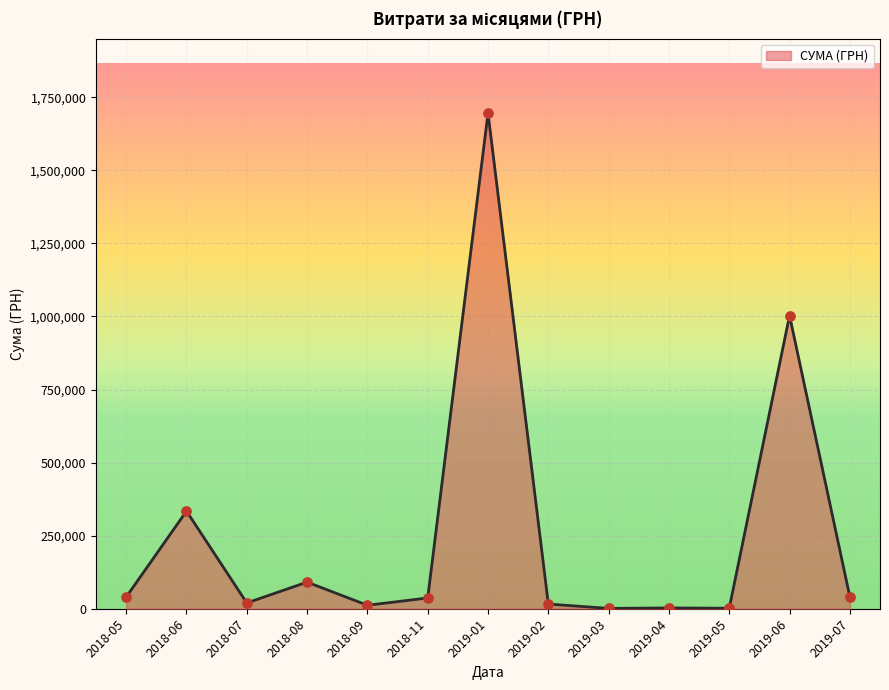

Which label corresponds to the largest value in the chart?

2019-01